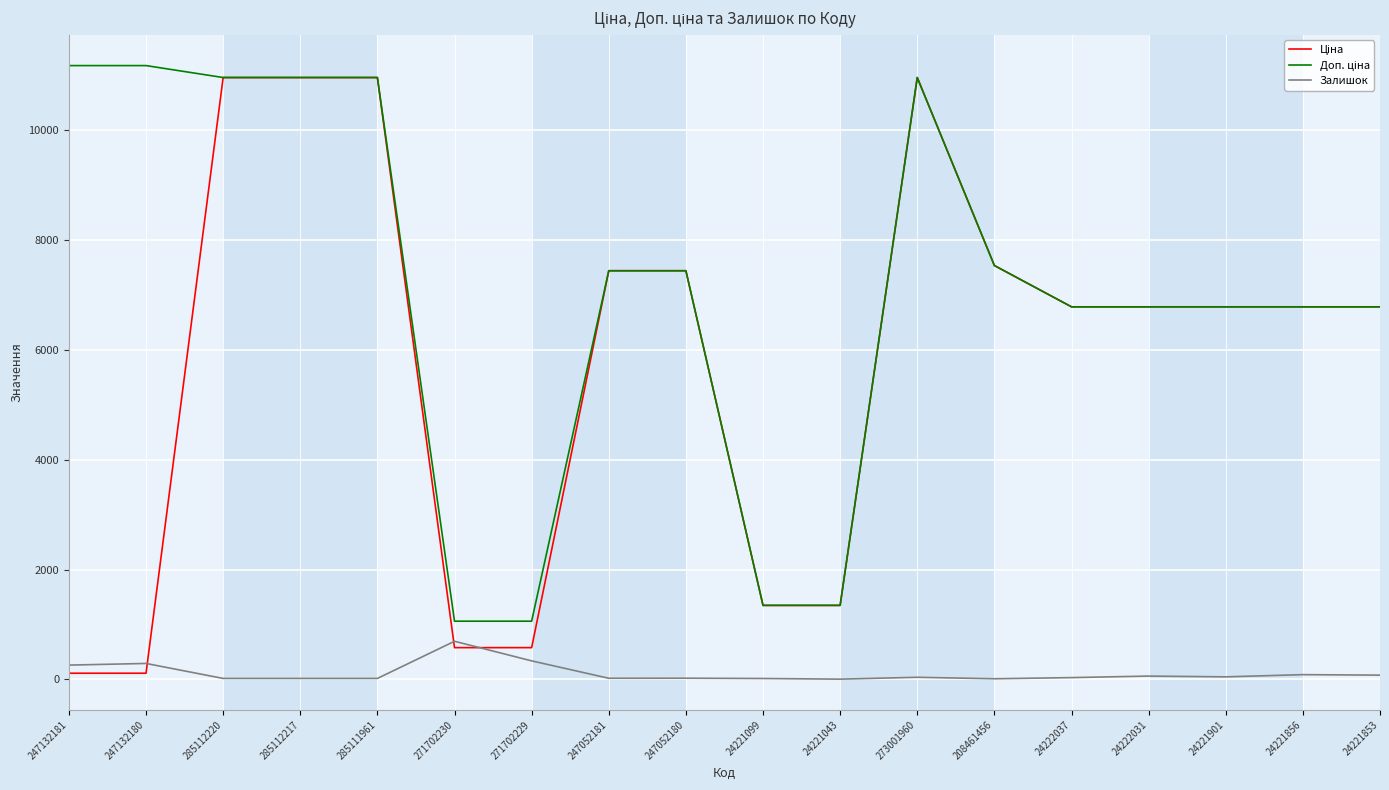

What is the maximum value for Залишок?

694.0